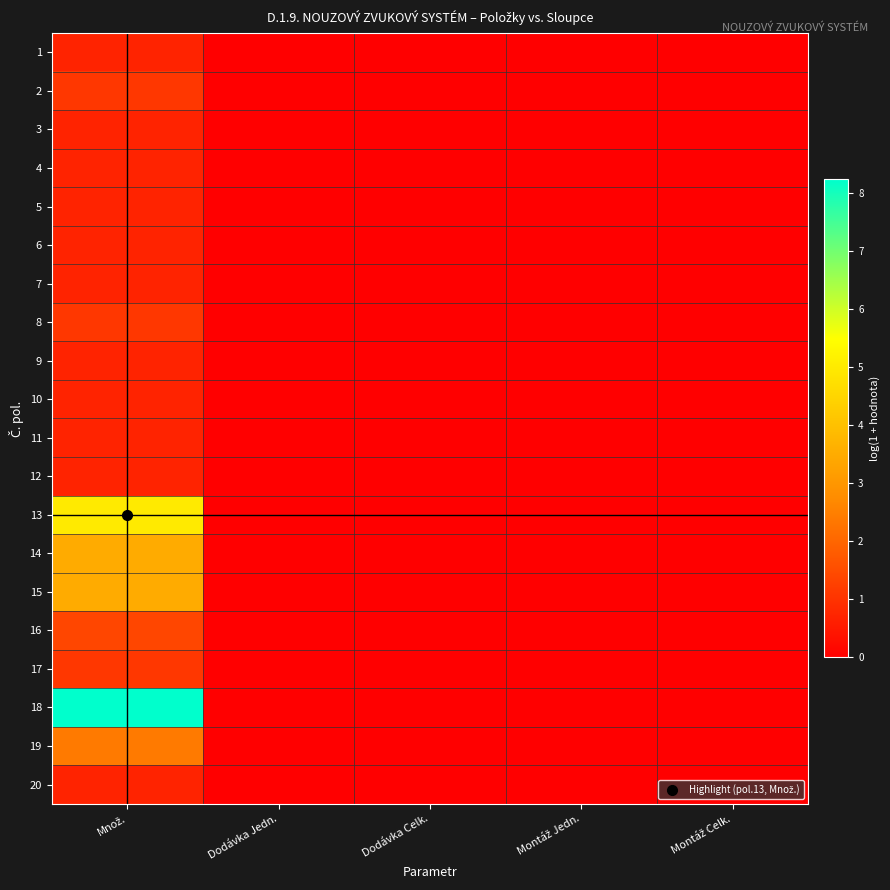

Count the number of data series in this chart.

20